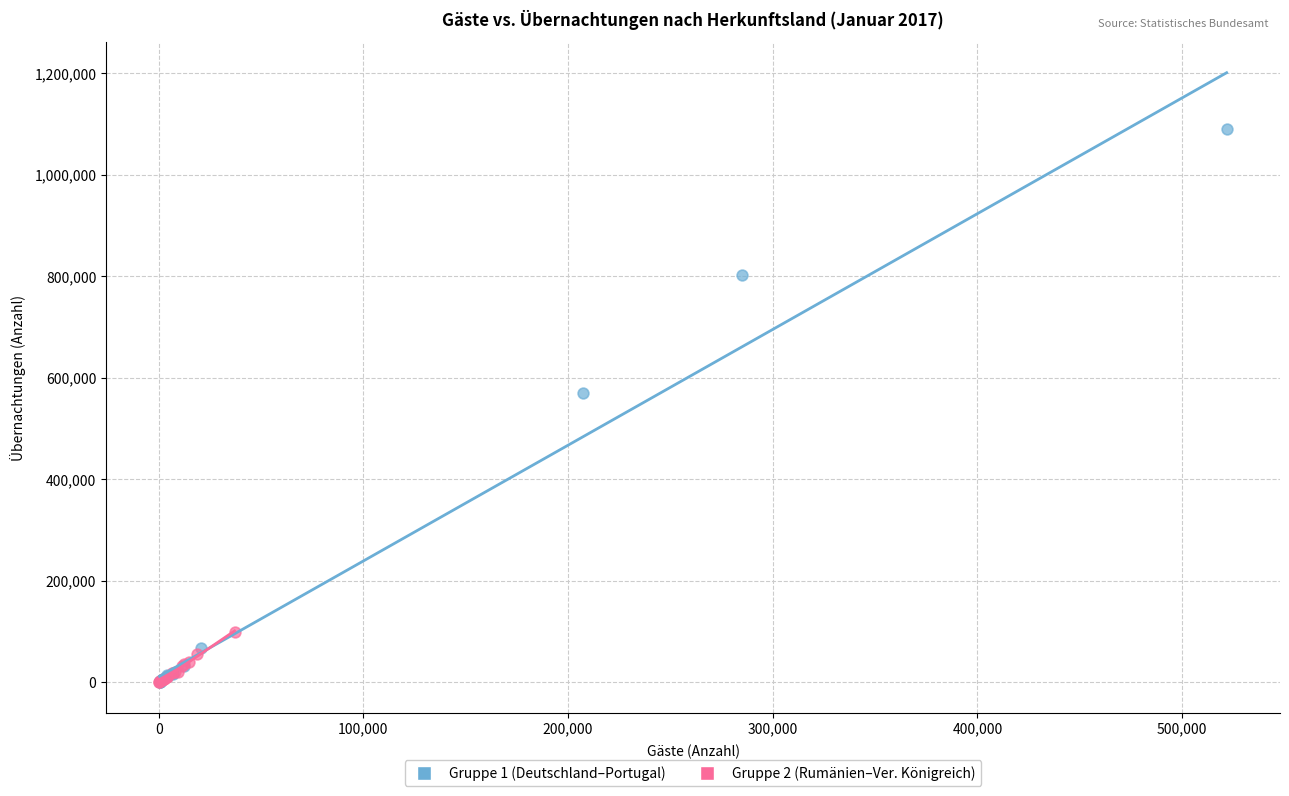

Which series reaches the maximum Y coordinate?

Gruppe 1 (Deutschland–Portugal)